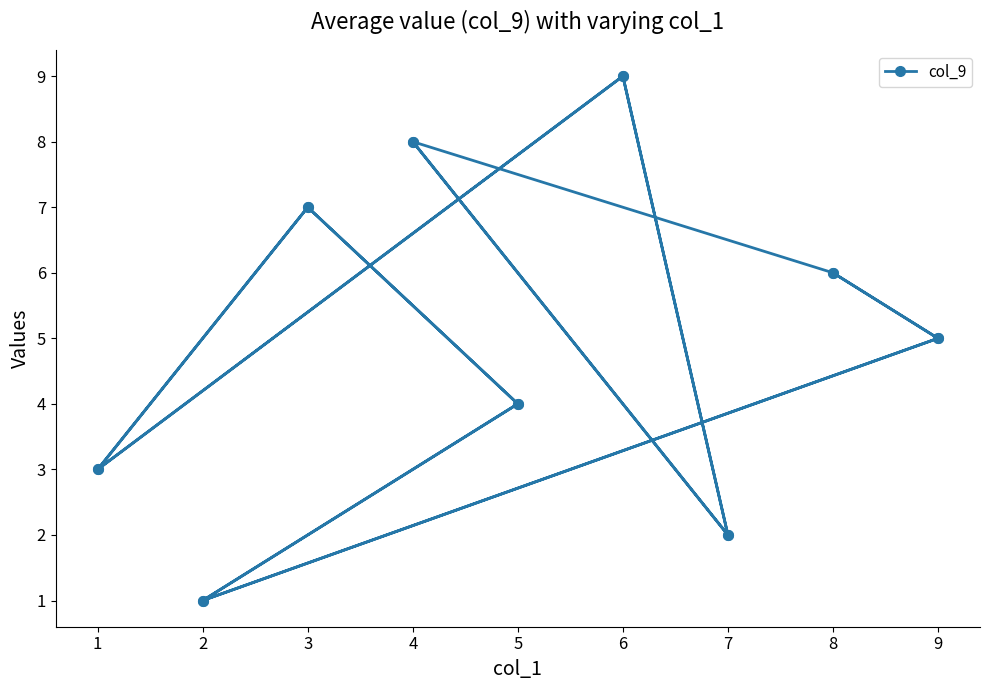

What is the average value?

5